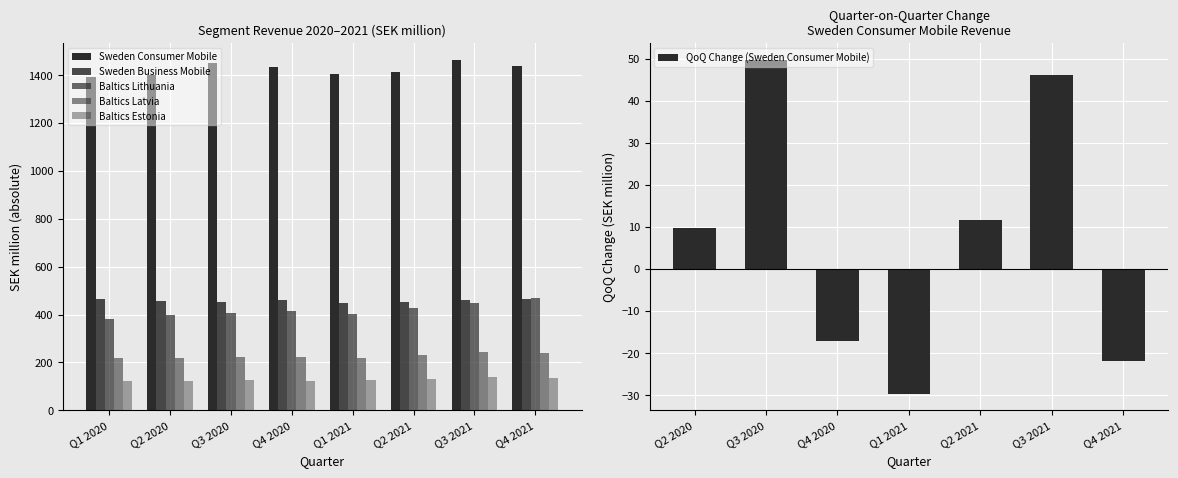

What is the total value across all series at Q1 2020?

2575.7